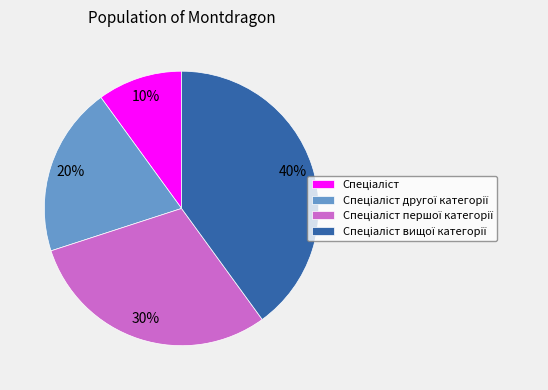

To the nearest percent, what is the average slice percentage?

25%